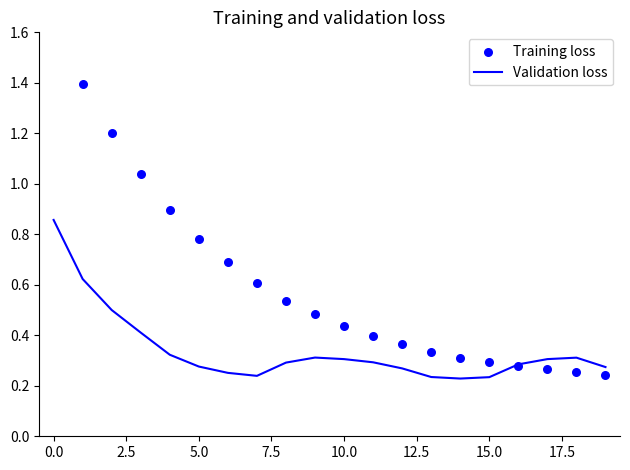

Which series reaches the minimum Y coordinate?

Validation loss